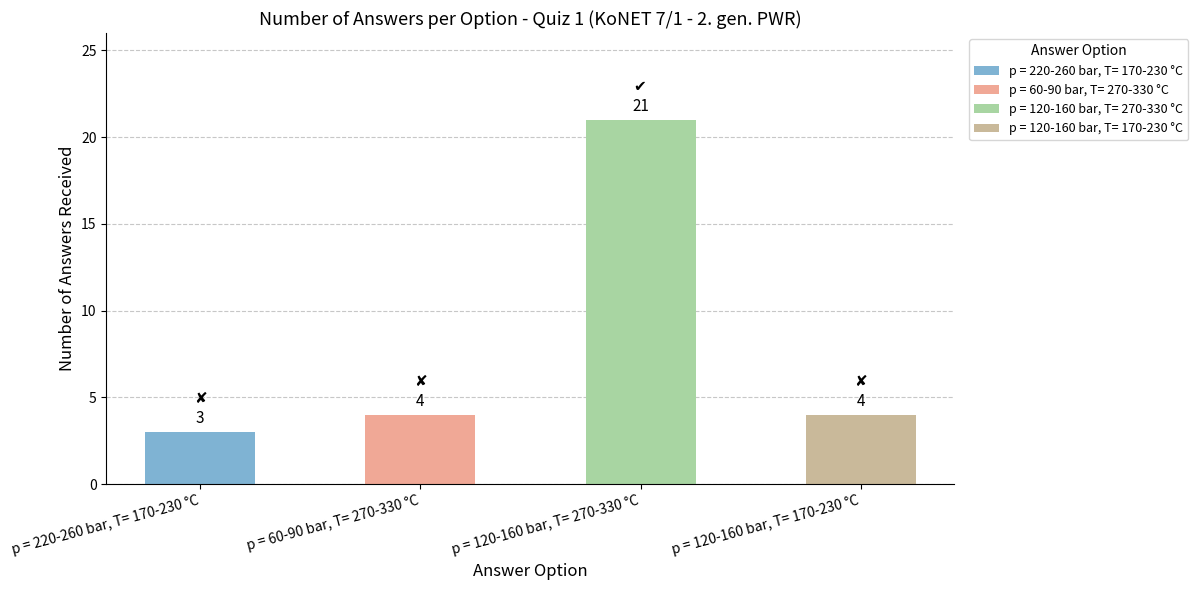

Which has a higher value, p = 60-90 bar, T= 270-330 °C or p = 220-260 bar, T= 170-230 °C?

p = 60-90 bar, T= 270-330 °C